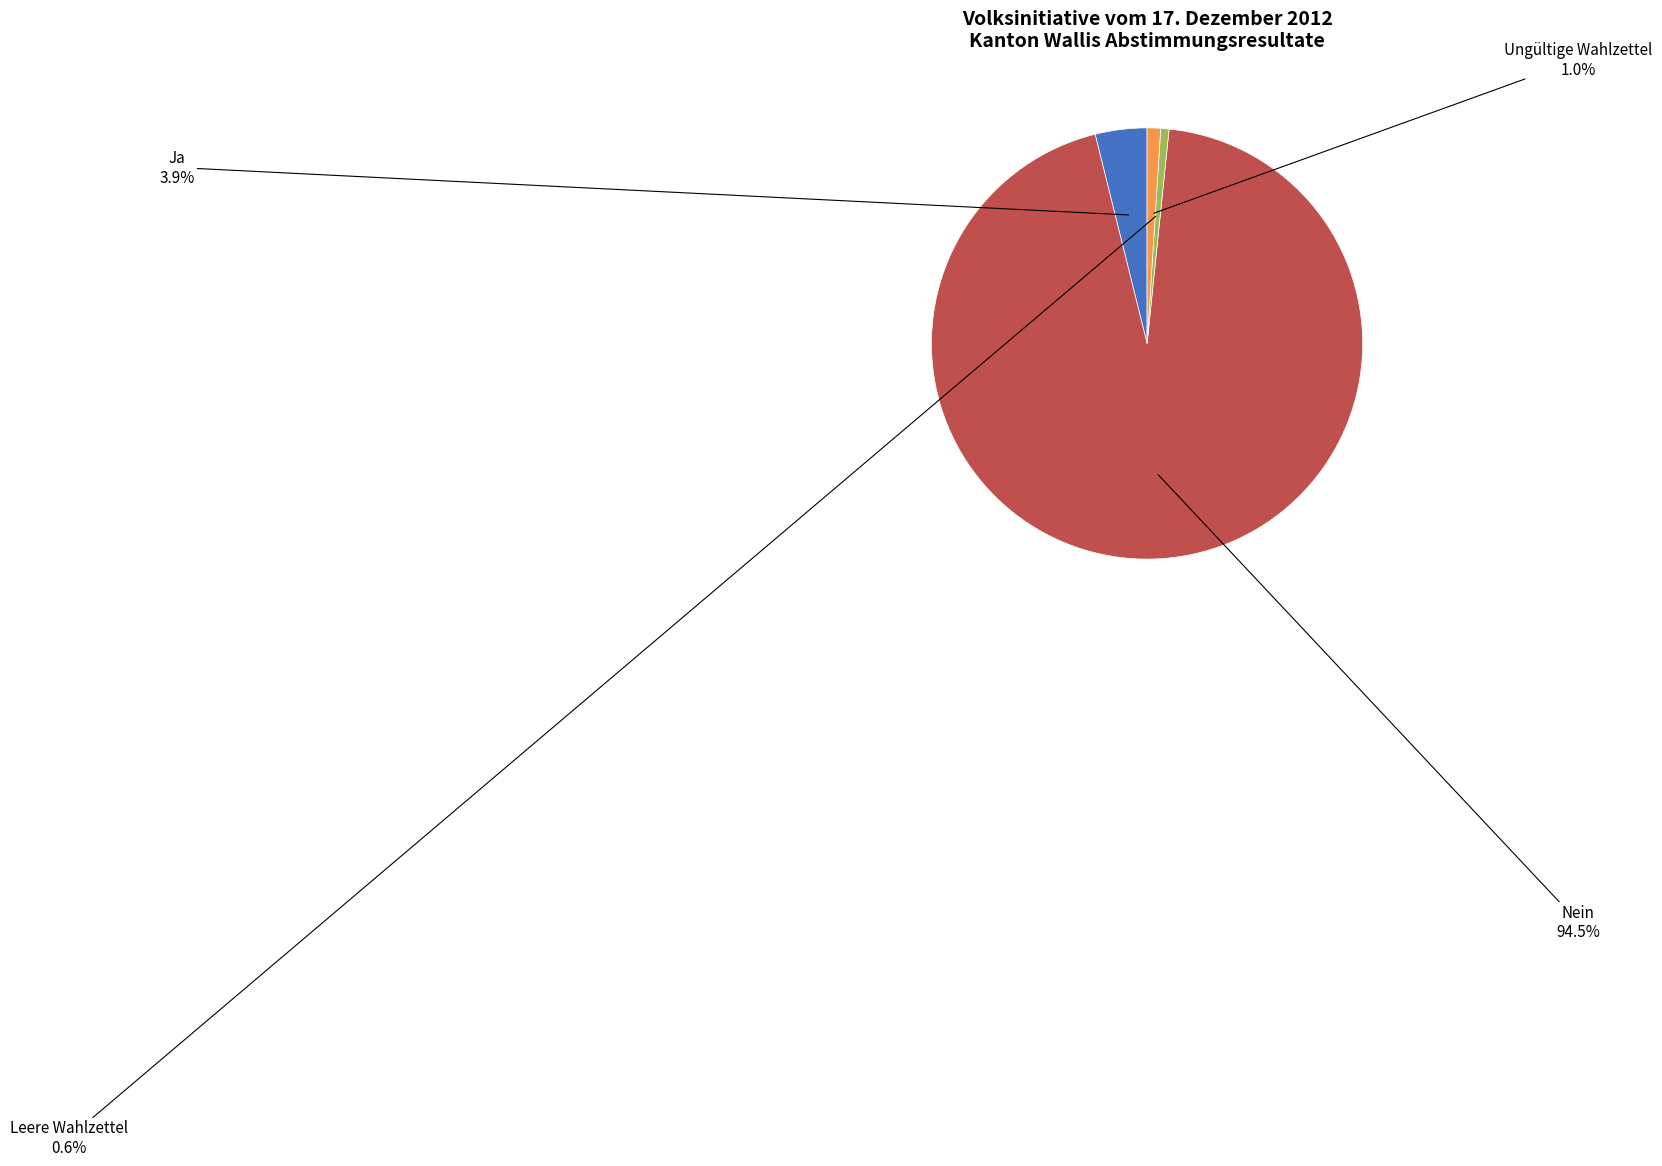

Does any single category account for the majority?

Yes